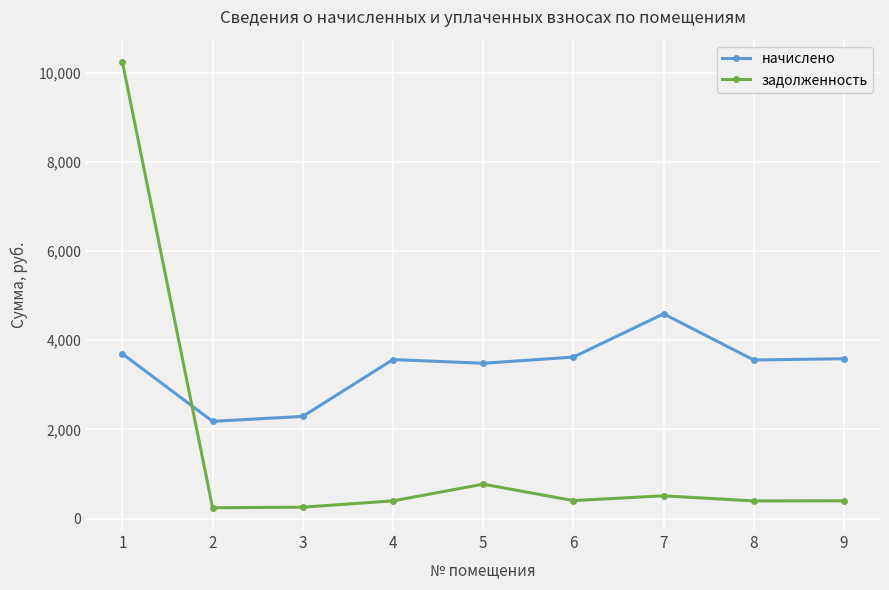

True or false: задолженность and начислено intersect in this chart.

True